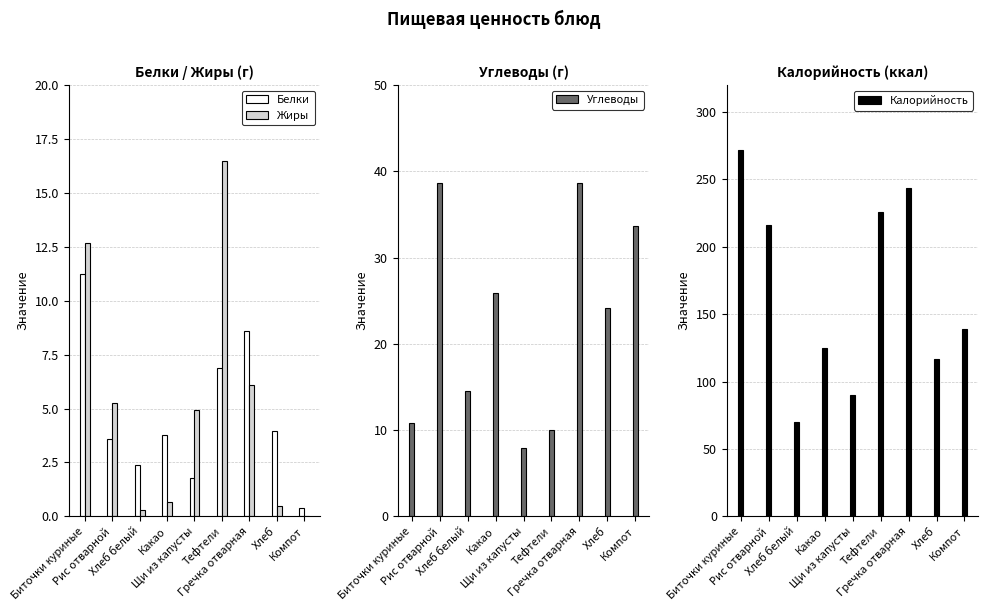

Reading right to left, what are all the values shown in this chart?

Белки: Компот=0.4	Хлеб=4.0	Гречка отварная=8.6	Тефтели=6.9	Щи из капусты=1.8	Какао=3.8	Хлеб белый=2.4	Рис отварной=3.6	Биточки куриные=11.3
Жиры: Компот=0.0	Хлеб=0.5	Гречка отварная=6.1	Тефтели=16.5	Щи из капусты=5.0	Какао=0.7	Хлеб белый=0.3	Рис отварной=5.2	Биточки куриные=12.7
Углеводы: Компот=33.7	Хлеб=24.1	Гречка отварная=38.7	Тефтели=10.0	Щи из капусты=7.9	Какао=25.9	Хлеб белый=14.5	Рис отварной=38.7	Биточки куриные=10.8
Калорийность: Компот=138.8	Хлеб=116.9	Гречка отварная=244.0	Тефтели=226.0	Щи из капусты=89.8	Какао=125.1	Хлеб белый=70.1	Рис отварной=216.0	Биточки куриные=271.6